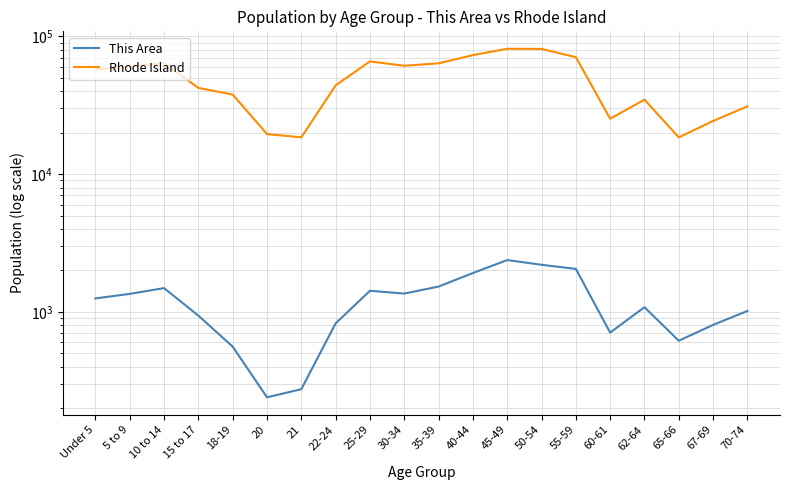

What is the maximum value shown in the chart?

81300